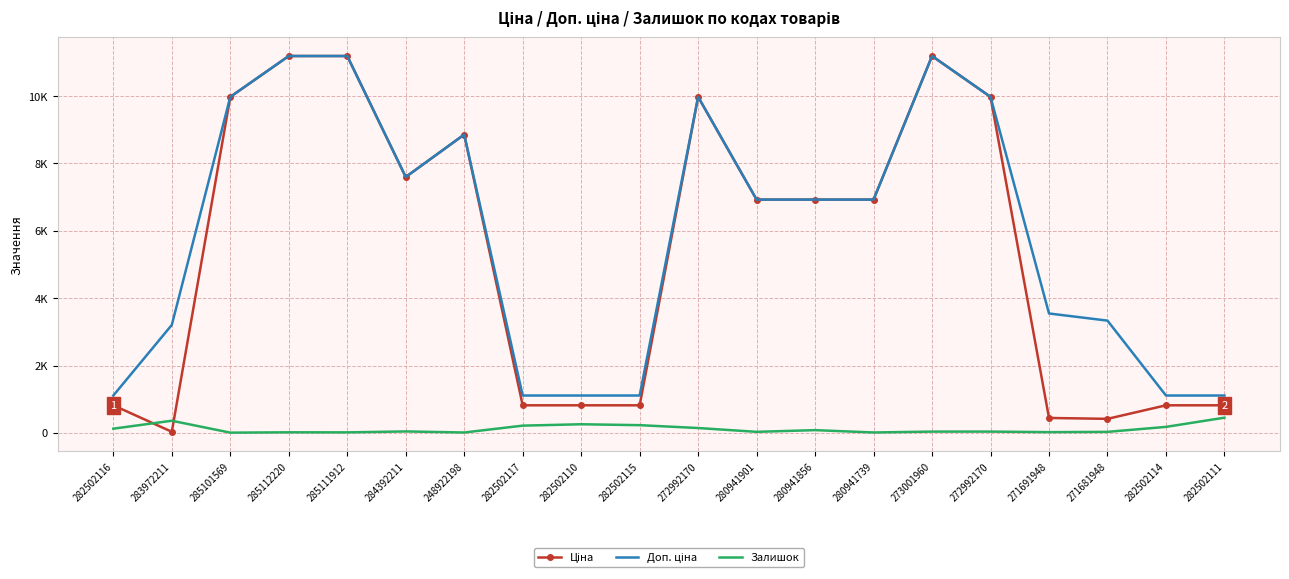

Reading left to right, extract all data points from this chart.

Ціна: 818.5	32.0	9975.0	11188.2	11188.2	7596.5	8856.7	818.5	818.5	818.5	9975.0	6925.7	6925.7	6925.7	11188.2	9975.0	443.1	416.6	818.5	818.5
Доп. ціна: 1109.2	3205.0	9975.0	11188.2	11188.2	7596.5	8856.7	1109.2	1109.2	1109.2	9975.0	6925.7	6925.7	6925.7	11188.2	9975.0	3545.0	3332.5	1109.2	1109.2
Залишок: 125.0	360.0	7.0	17.0	15.0	43.0	11.0	215.0	256.0	229.0	144.0	31.0	81.0	12.0	38.0	38.0	22.0	30.0	178.0	451.0